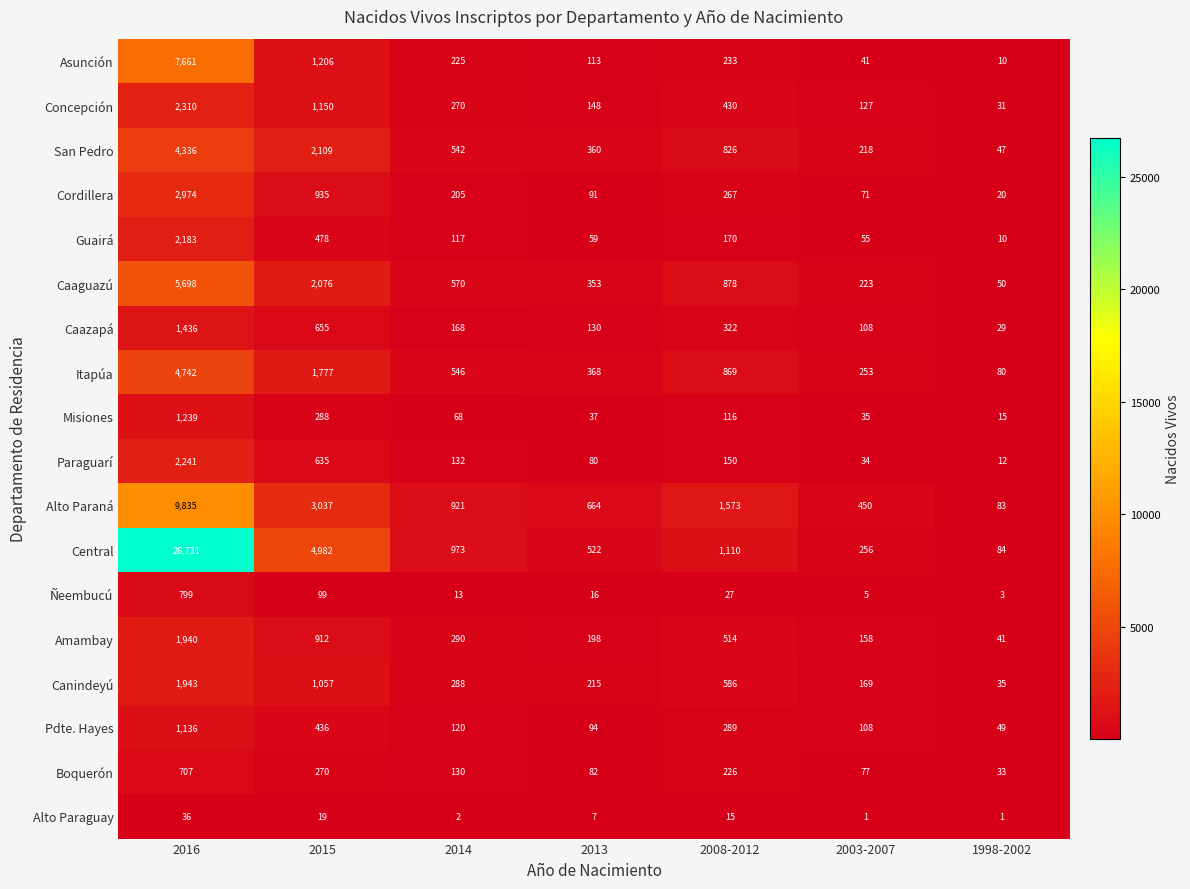

What is the average value of the Central series?

4951